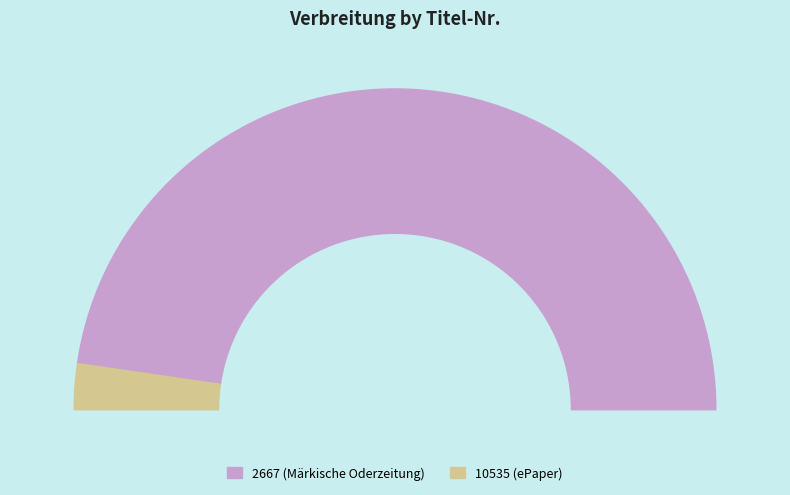

Count the number of slices in the pie.

2